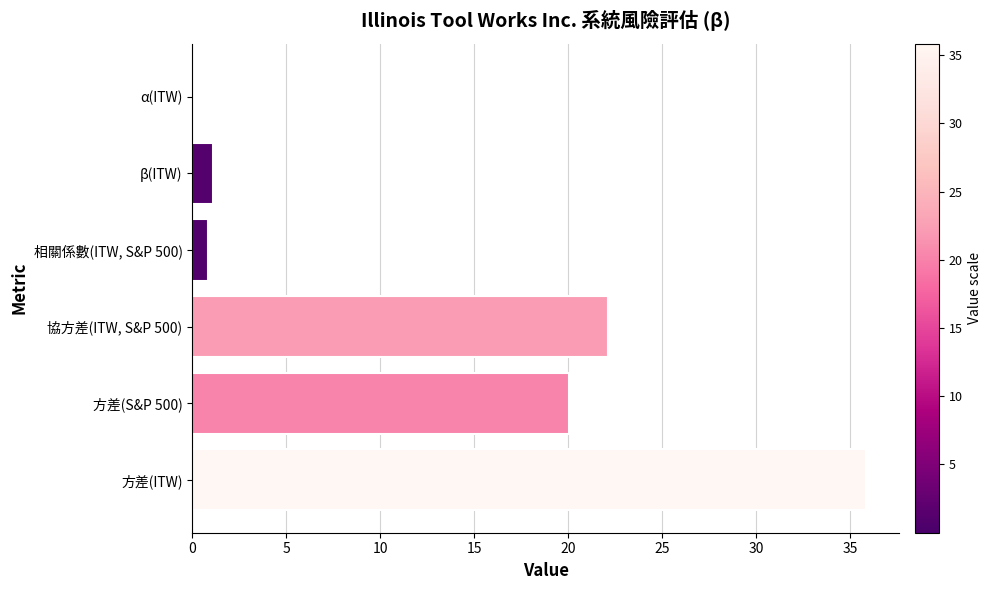

What is the change in value from 方差(ITW) to β(ITW)?

-34.7